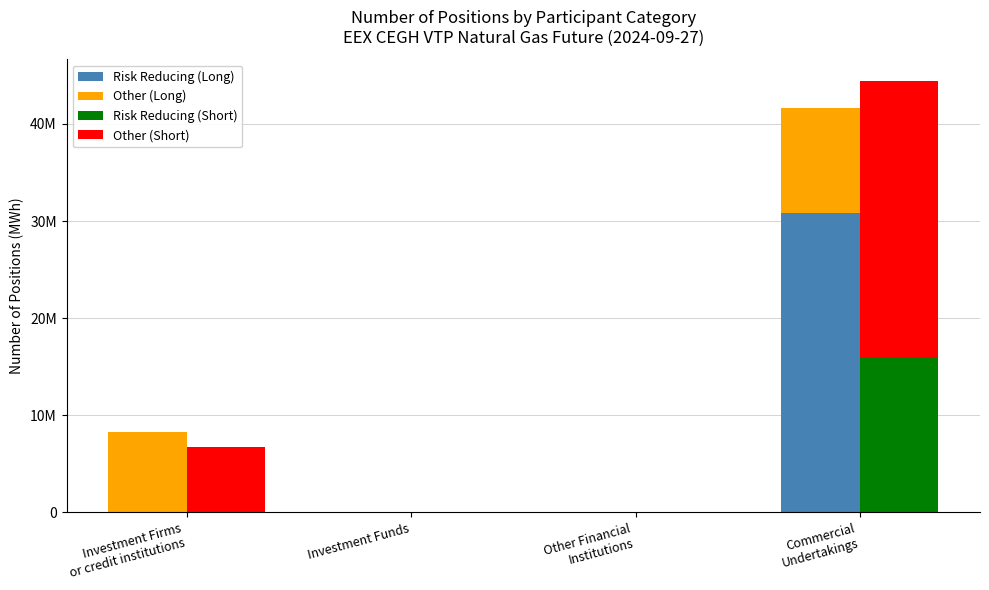

Is the value of Other (Long) at Commercial
Undertakings greater than the value of Risk Reducing (Long) at Investment Funds?

Yes